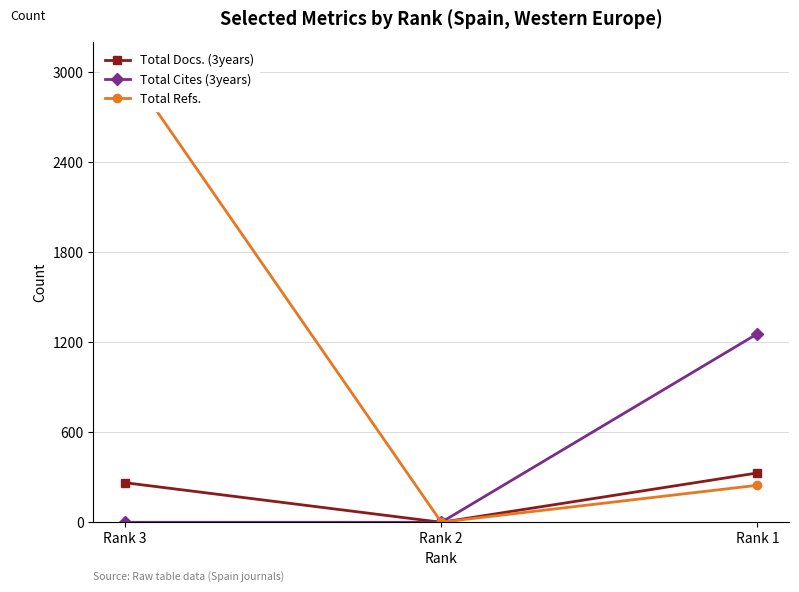

Which category has the lowest value in the Total Refs. series?

Rank 2